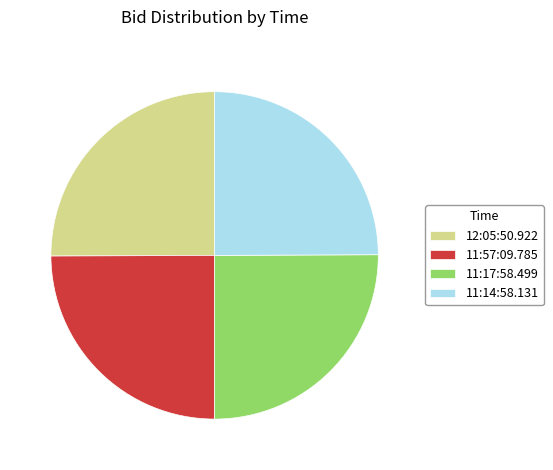

Approximately how many times larger is the value at 11:17:58.499 compared to 11:14:58.131?

1.0